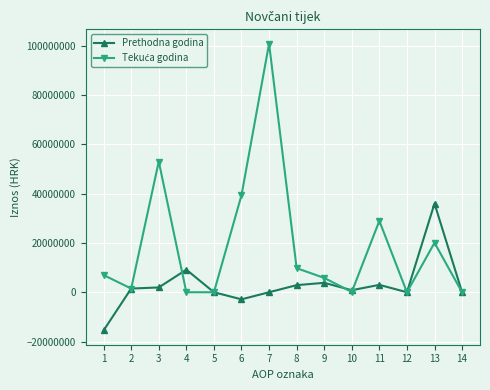

Where is Prethodna godina nearest to the value 10254170?

4